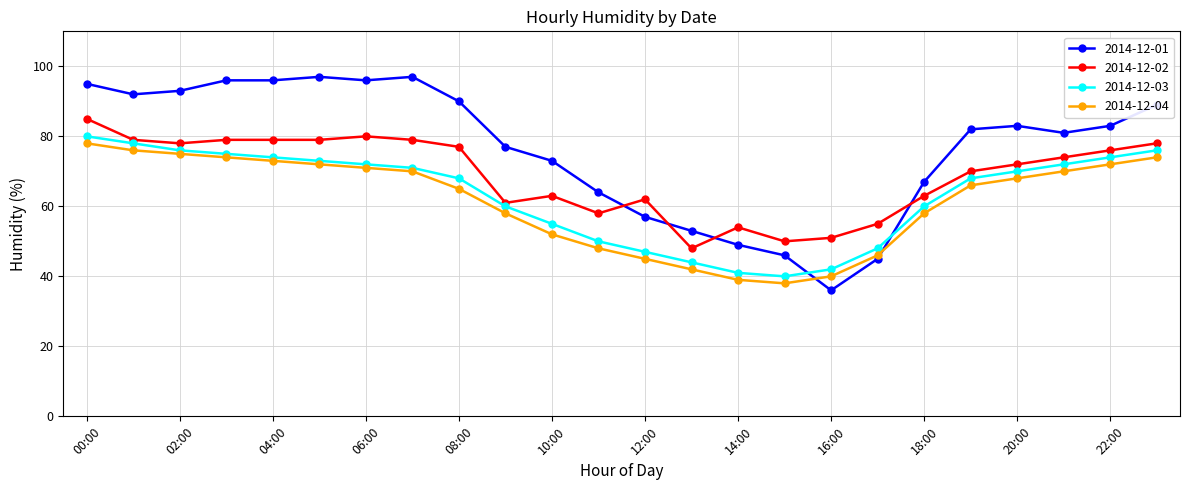

Which series has the largest range (max minus min)?

2014-12-01